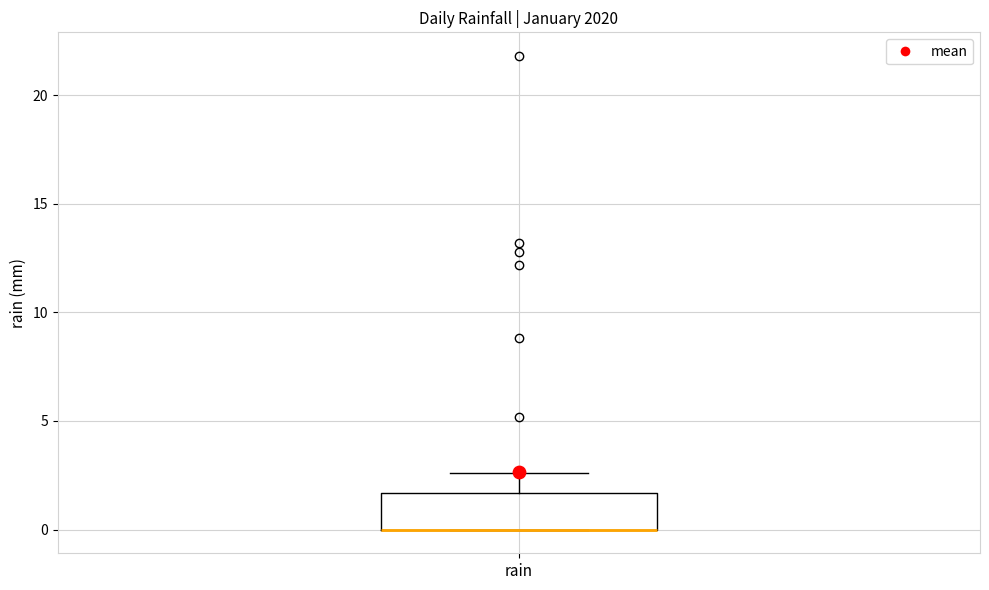

Transcribe this box plot: give where the median line is, the range the box spans, and where the two whiskers end, as read against the y-axis. The values are not printed on the chart, so give them approximately, as read against the axis.

median 0.0 (drawn on the box's lower edge), box 0.0 to 1.5, whiskers 0.0 to 2.5